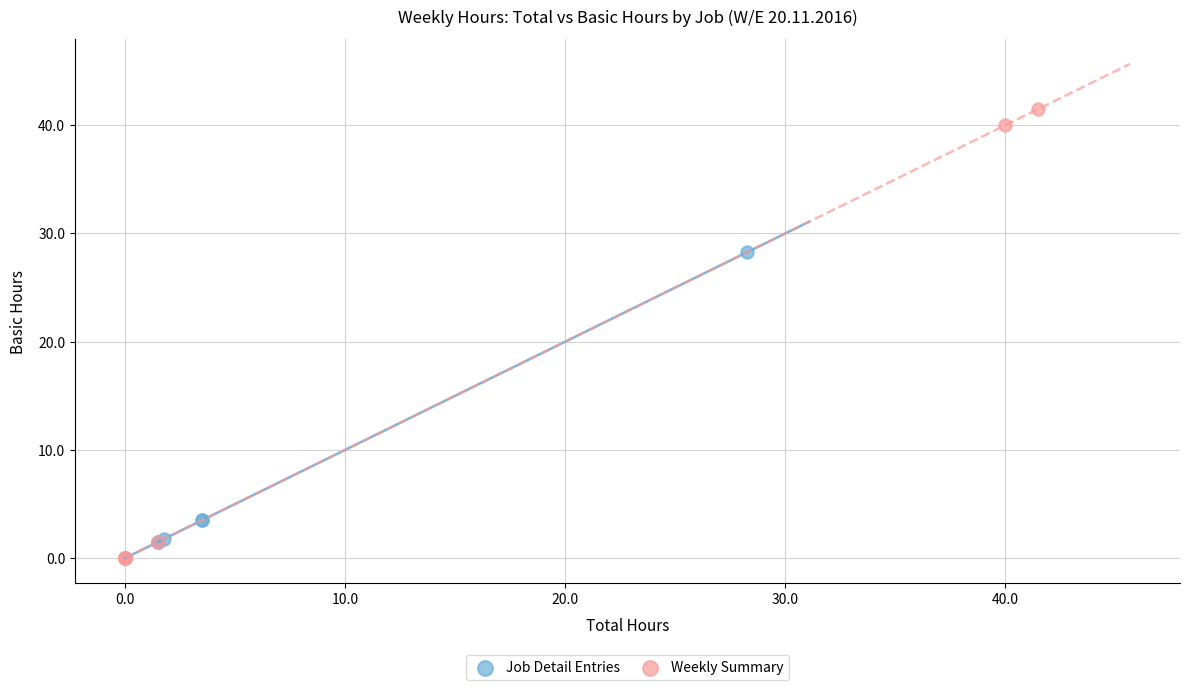

Which series has the widest spread of Y values?

Weekly Summary